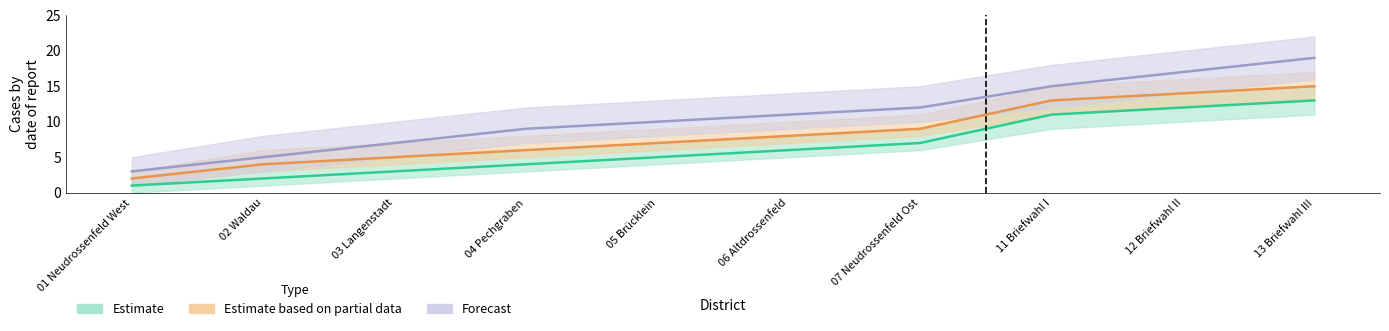

True or false: Estimate based on partial data and Estimate intersect in this chart.

False